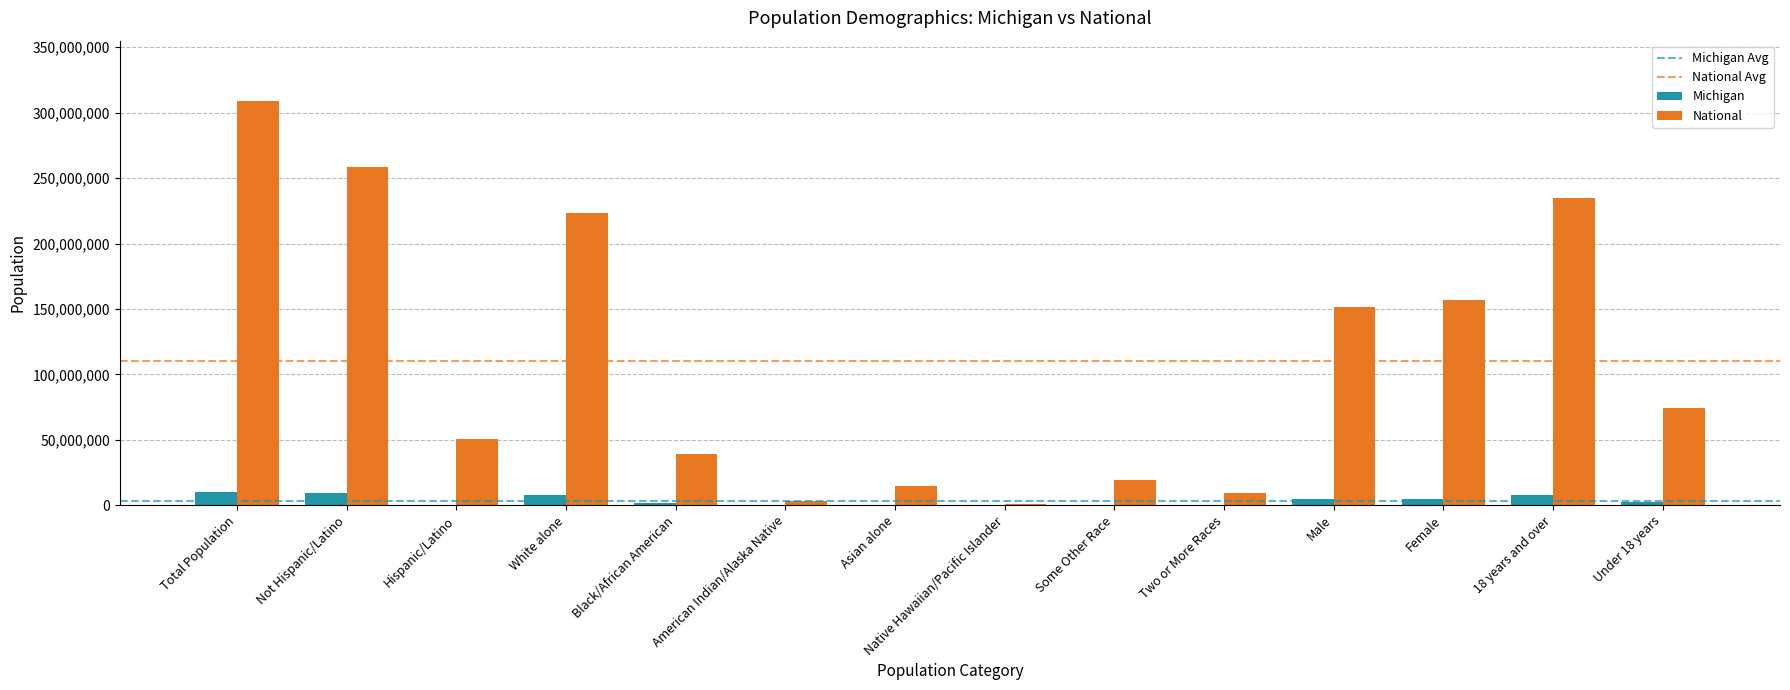

What is the sum of all Michigan values?

49418200